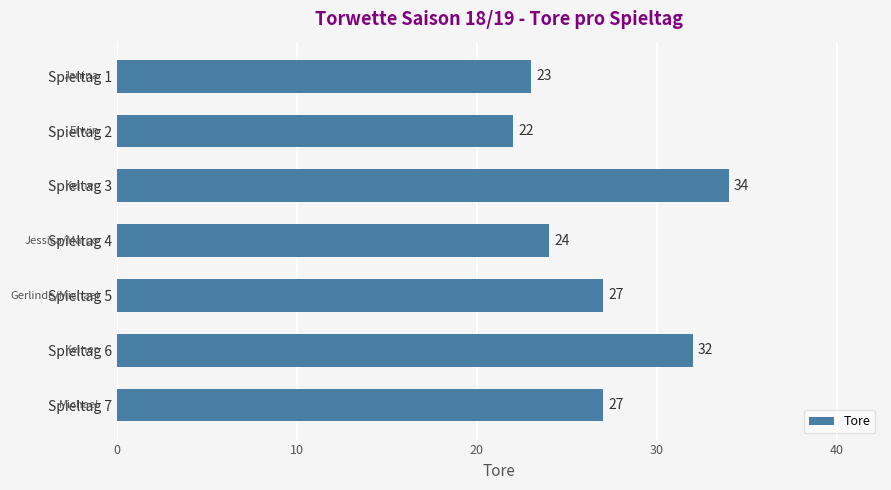

What is the change in value from Spieltag 4 to Spieltag 5?

+3